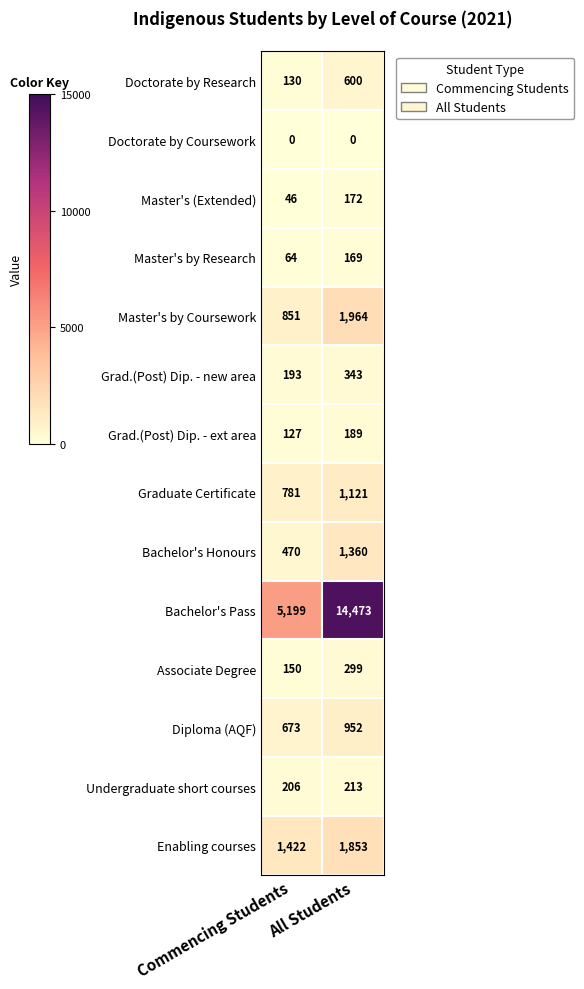

How many categories are shown in the chart?

2